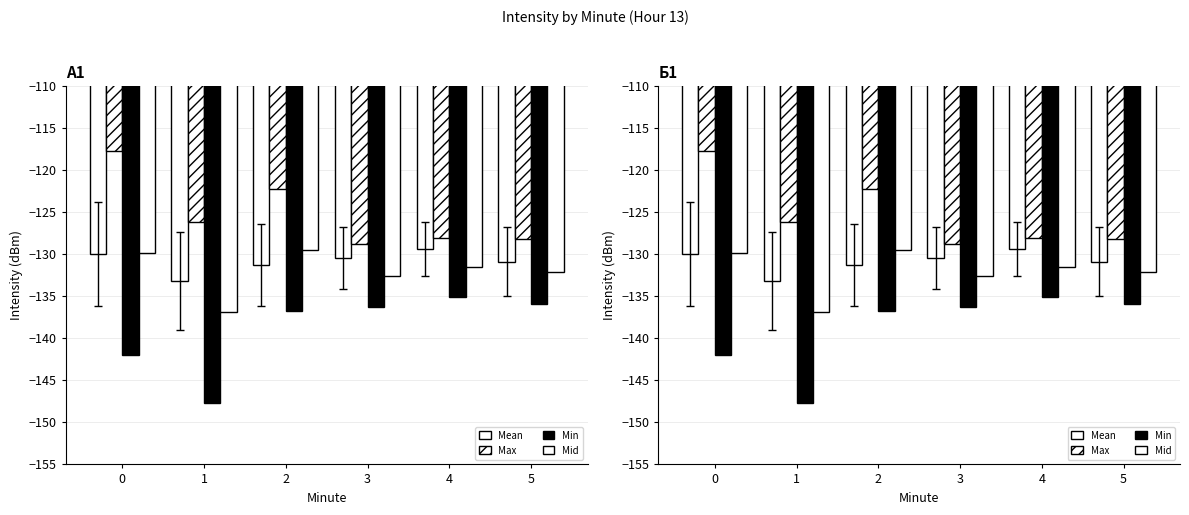

At which label does Mid reach its minimum?

1